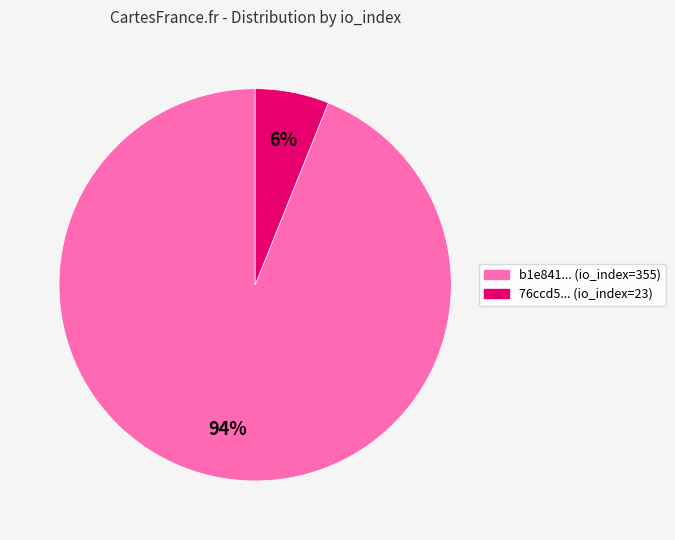

To the nearest percent, what is the difference between the largest and smallest slice percentages?

88%